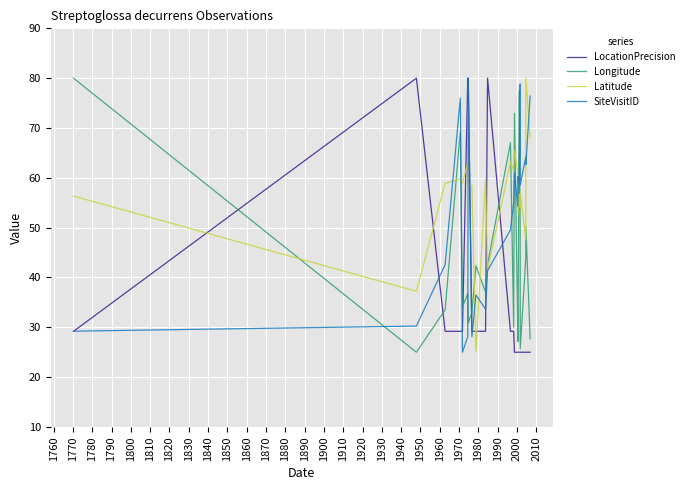

Which series has the largest total across all categories?

Latitude